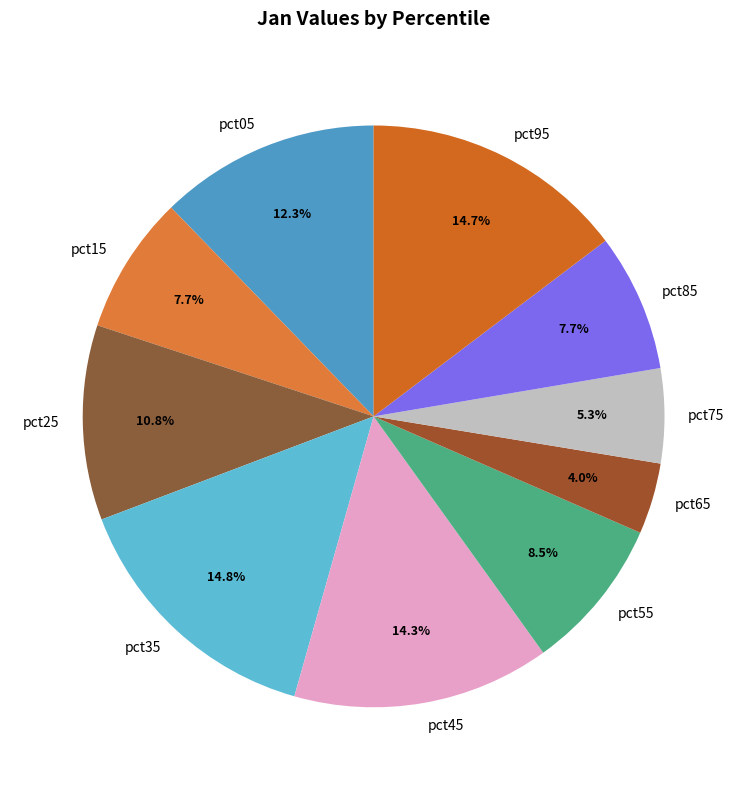

What is the smallest slice in the pie chart?

pct65